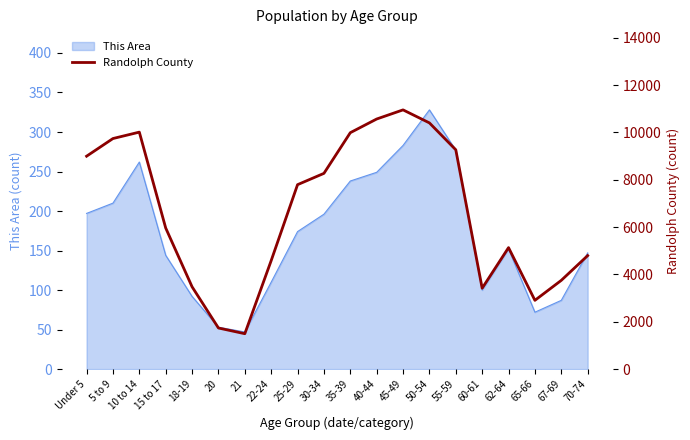

The This Area series shows 334 at 40-44. True or false?

False